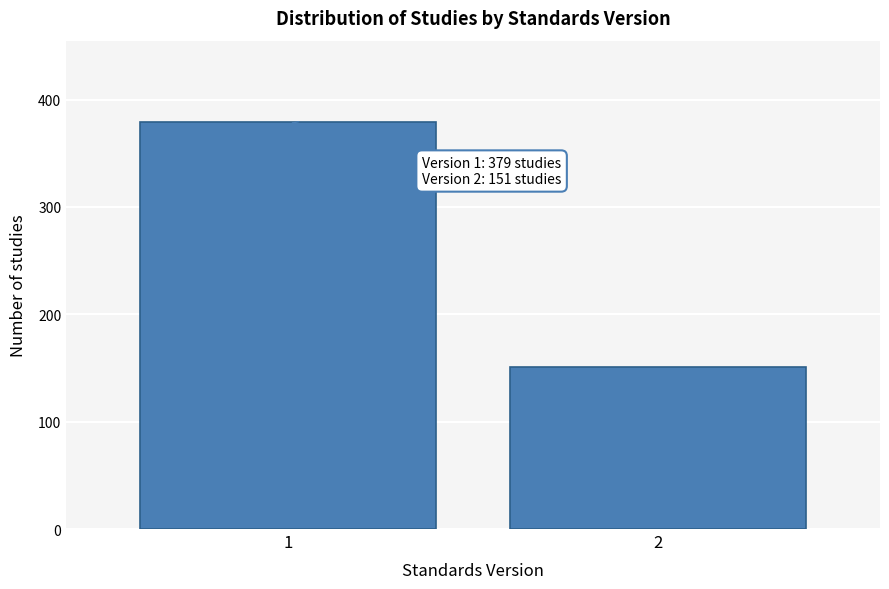

Reading left to right, transcribe all the data shown in this chart.

379	151